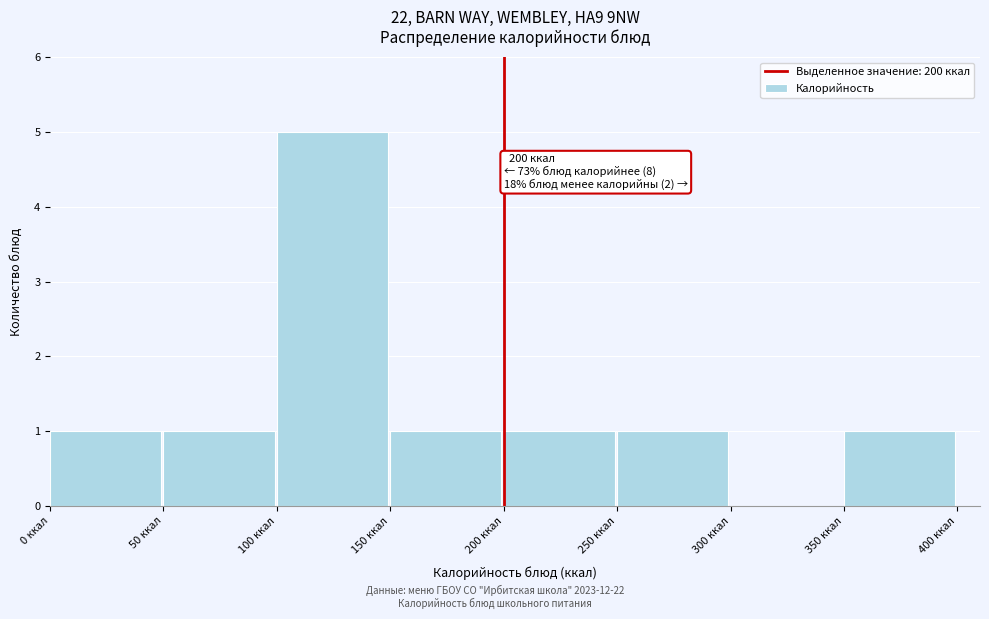

Over which range of the x-axis is the bar tallest?

100 to 150